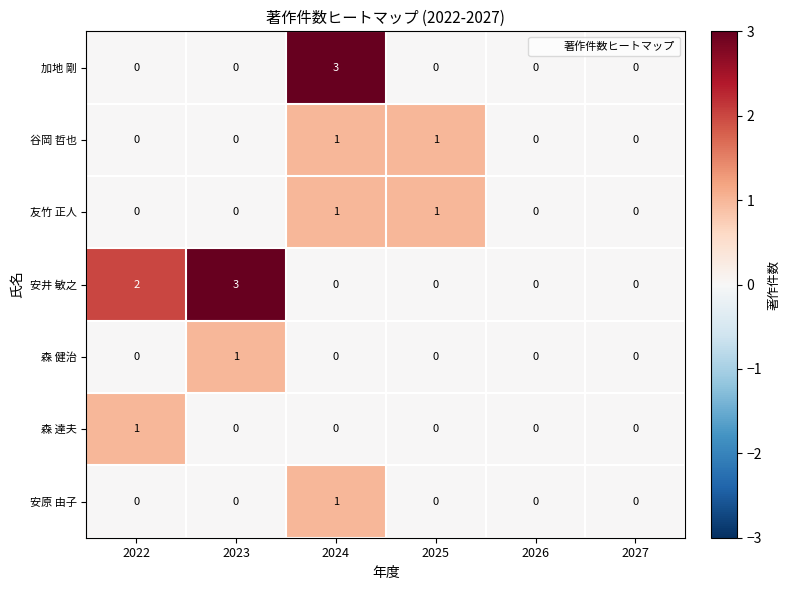

Is it true that 安井 敏之 equals 0 at 2026?

True